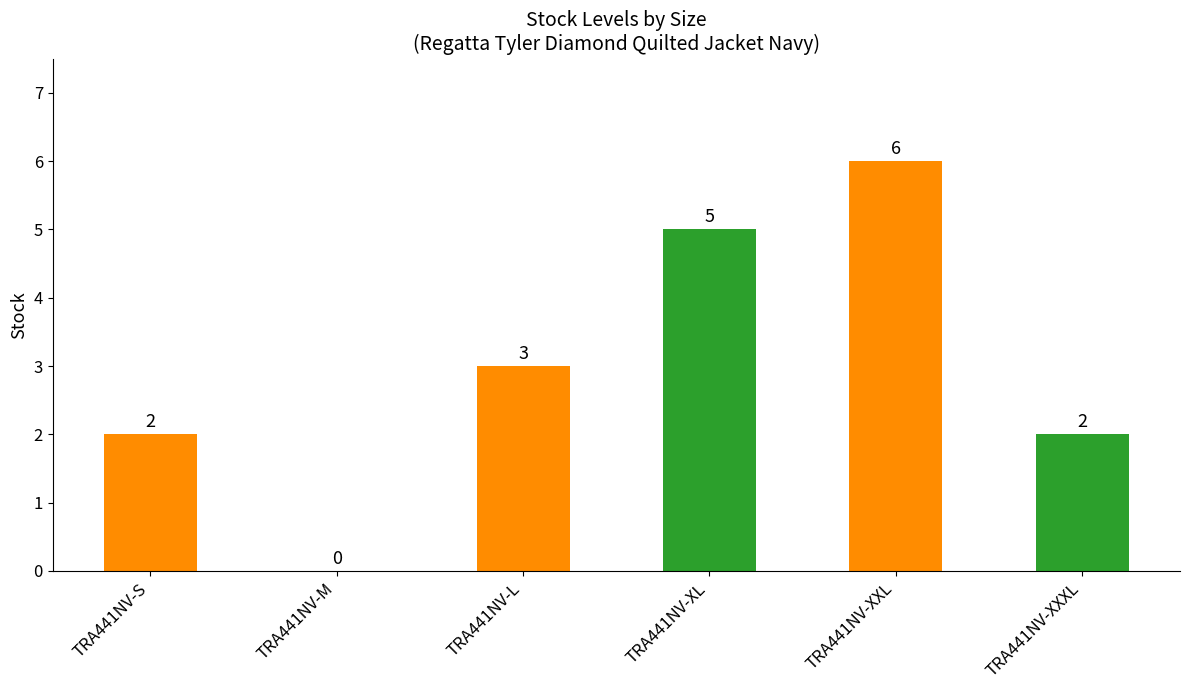

Reading left to right, what are all the values shown in this chart?

TRA441NV-S=2	TRA441NV-M=0	TRA441NV-L=3	TRA441NV-XL=5	TRA441NV-XXL=6	TRA441NV-XXXL=2